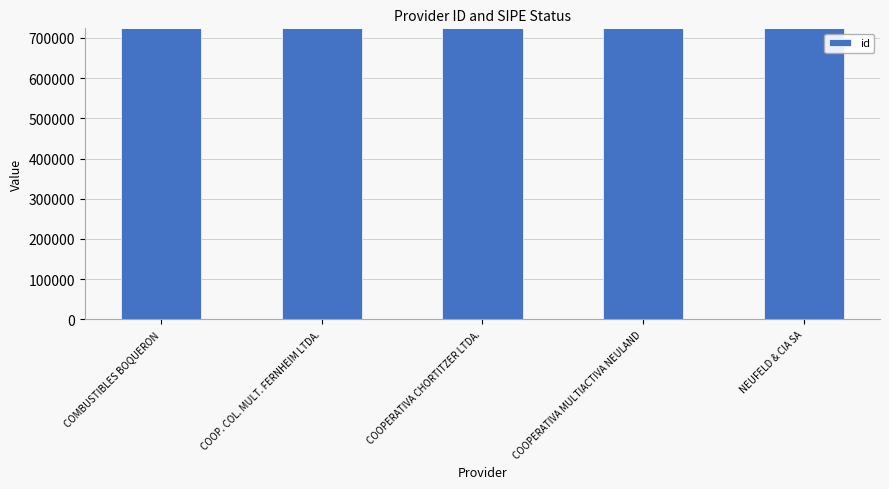

At which label does the data first exceed 723951?

COMBUSTIBLES BOQUERON